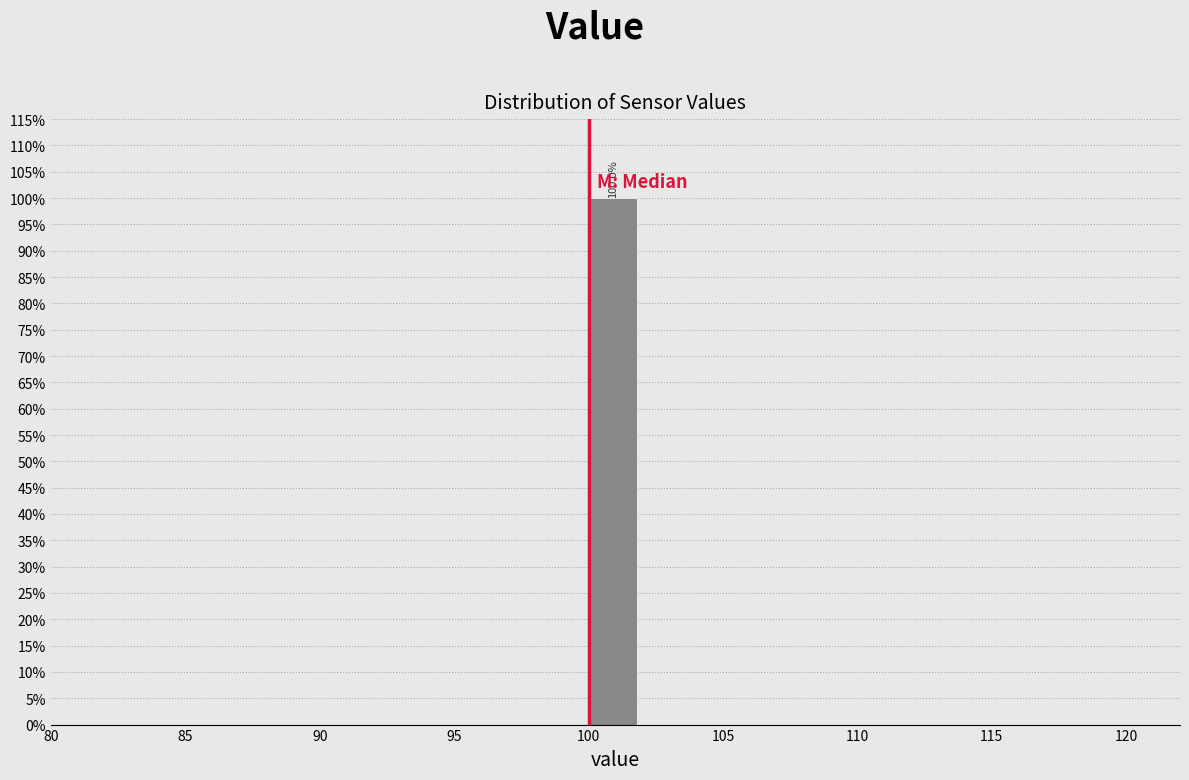

Which range on the x-axis has the tallest bar?

100 to 102